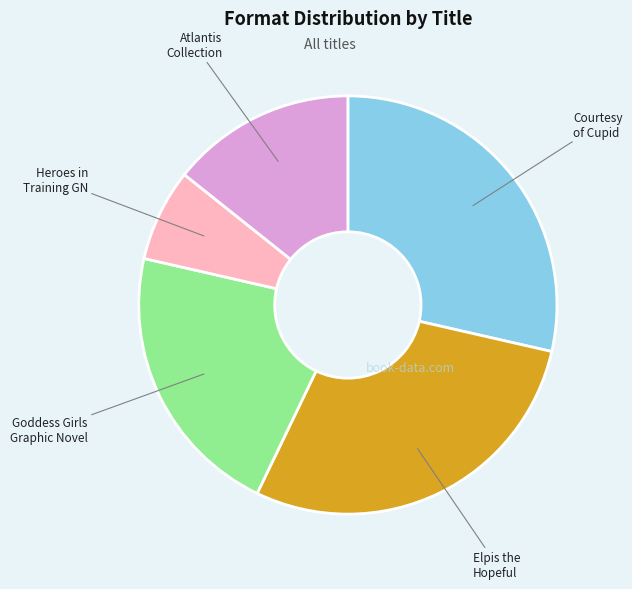

What is the ratio of the value at Elpis the Hopeful to the value at Goddess Girls Graphic Novel?

1.3